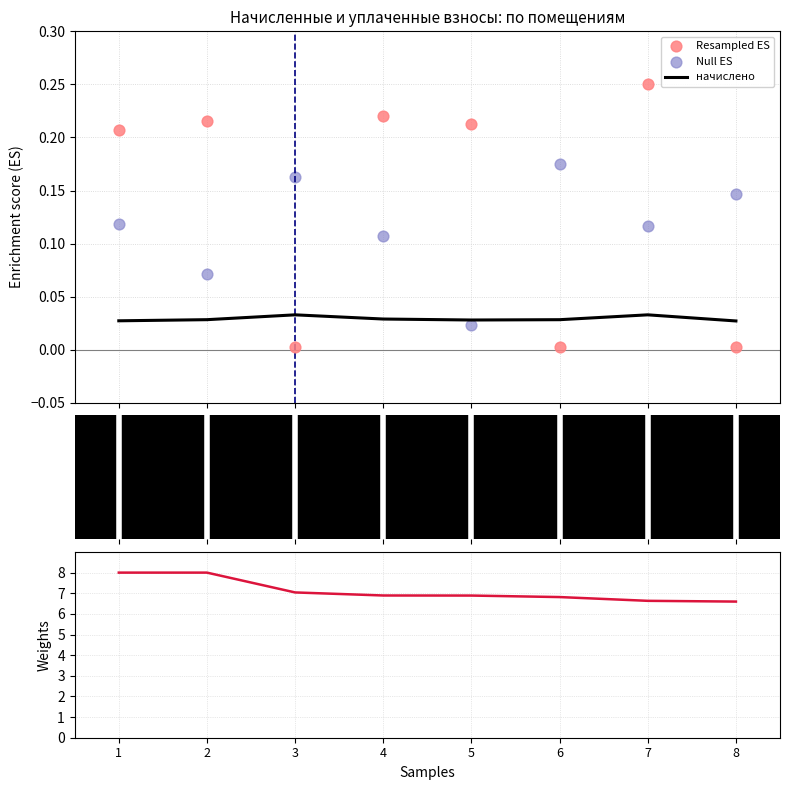

At which category is the sum across all series the highest?

1